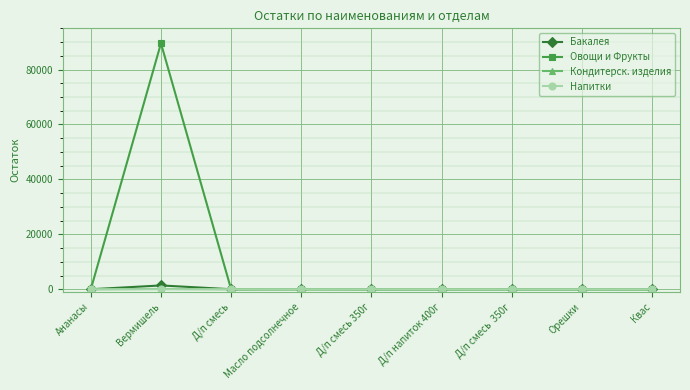

Which series has the widest spread of values?

Овощи и Фрукты